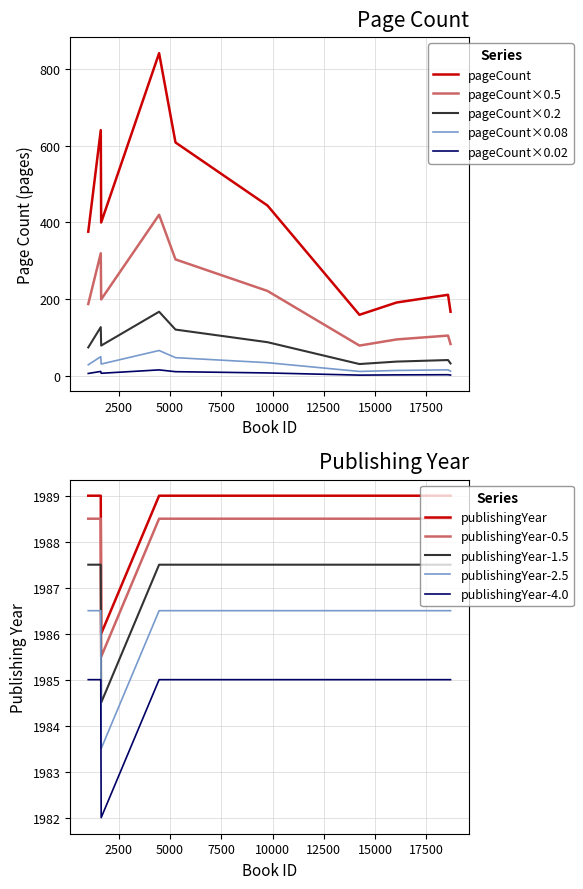

At which label does publishingYear reach its minimum?

1635